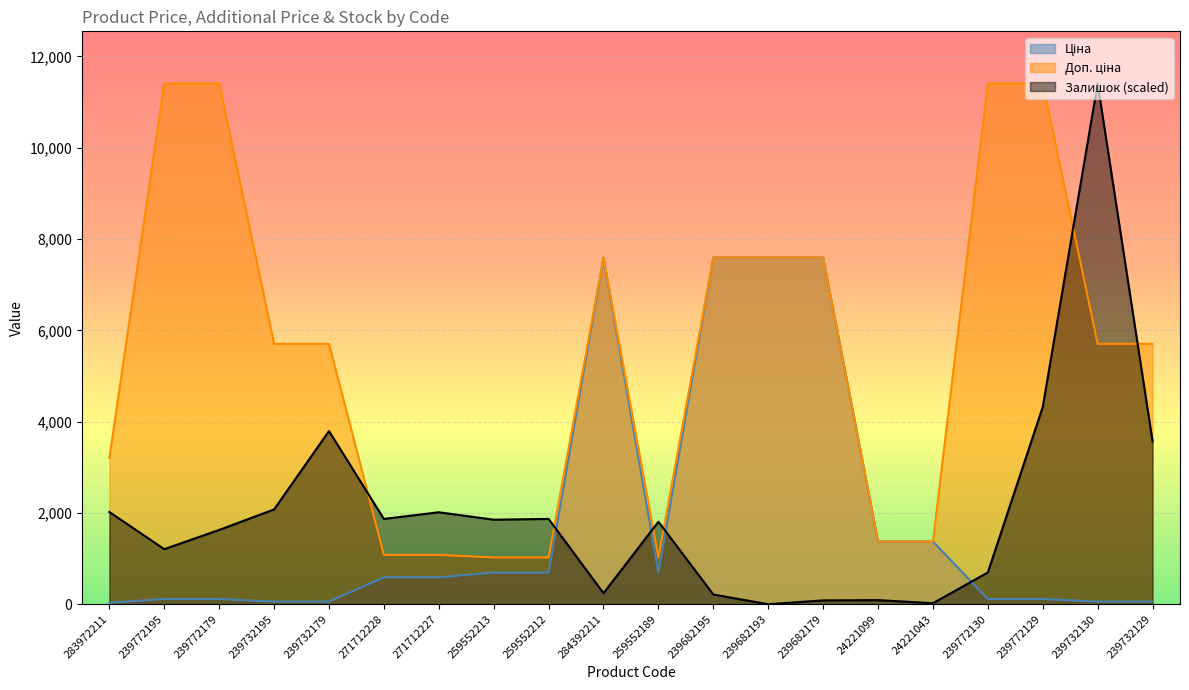

In Доп. ціна, how many points are lower than both neighbors (excluding endpoints)?

1